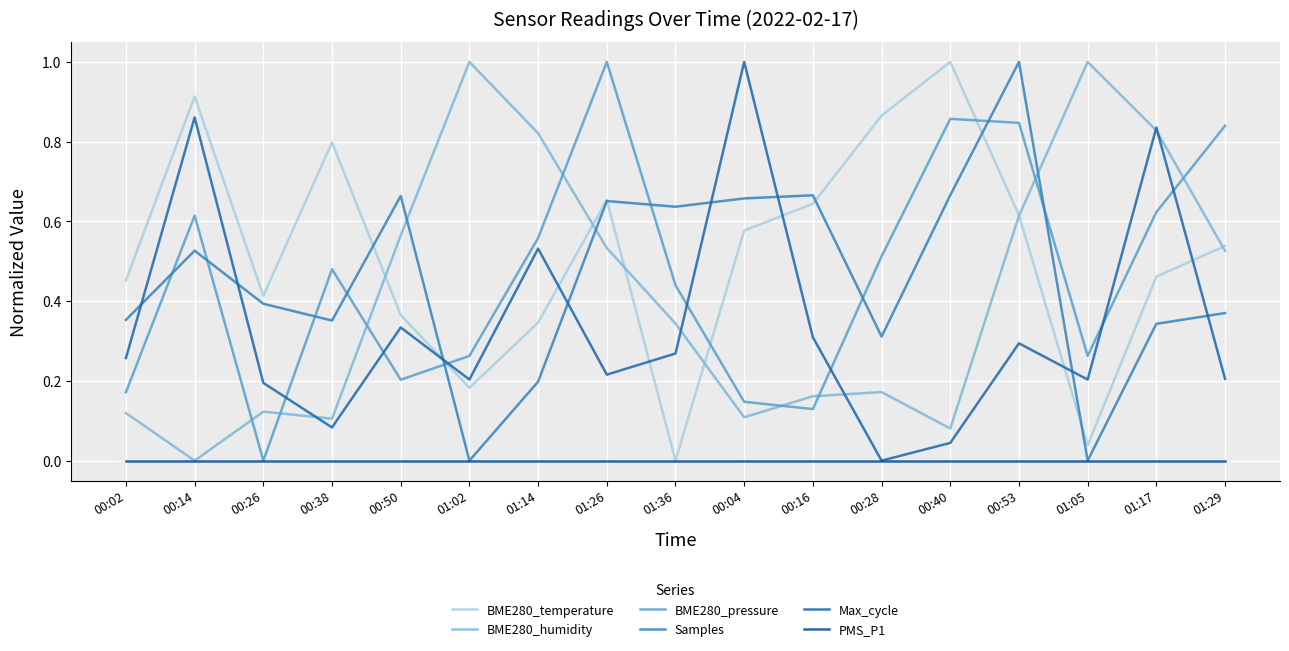

What is the total value across all series at 00:40?

2.6